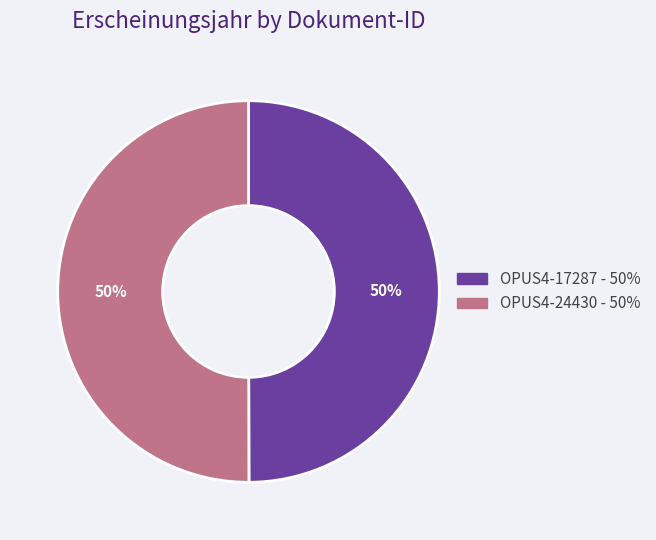

What percentage is the OPUS4-24430 slice, to the nearest percent?

50%